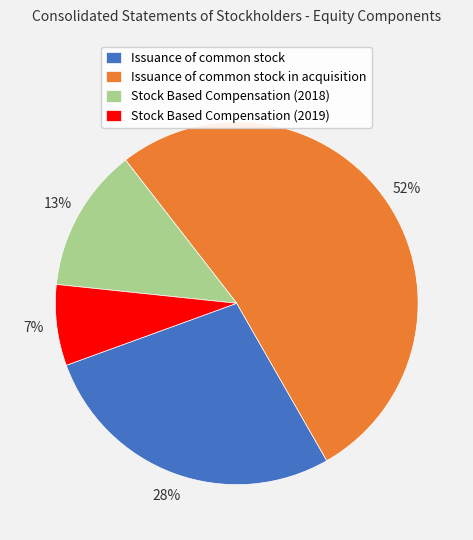

To the nearest percent, what percentage of the pie is Issuance of common stock?

28%